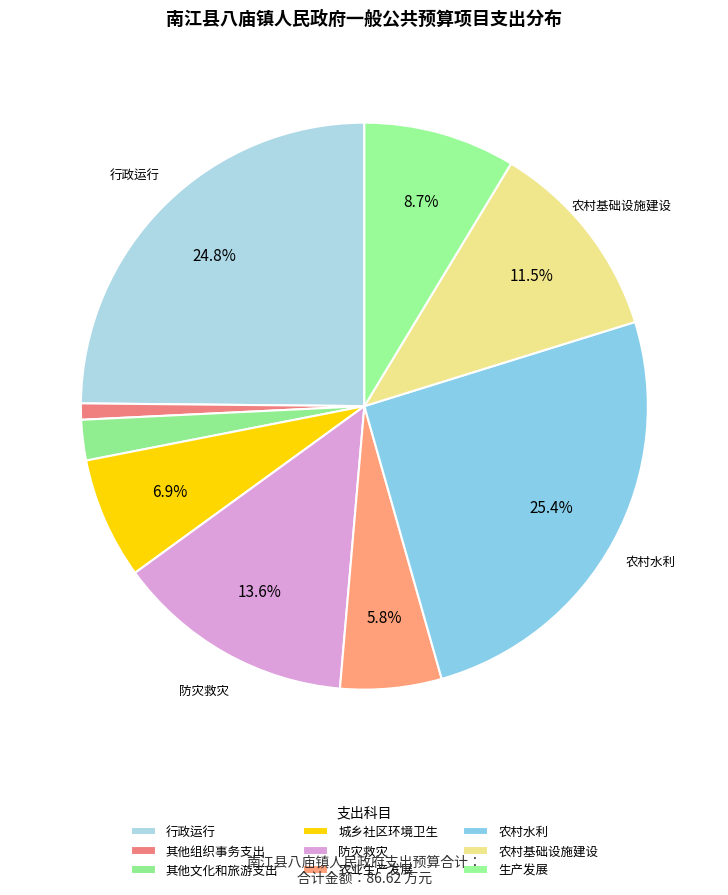

Is 其他文化和旅游支出 the majority of the pie?

No